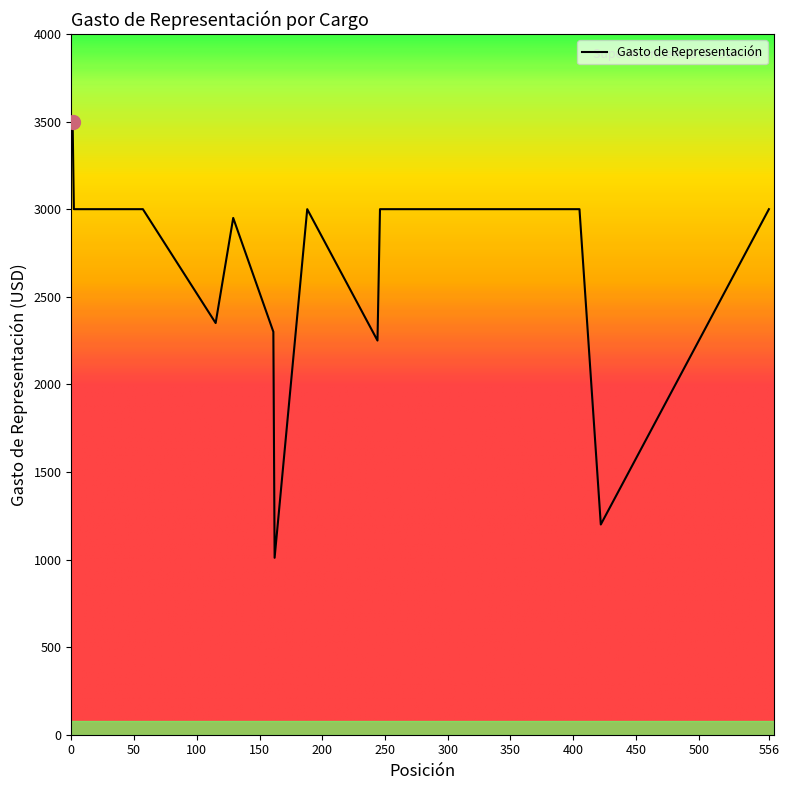

What is the maximum value shown in the chart?

3500